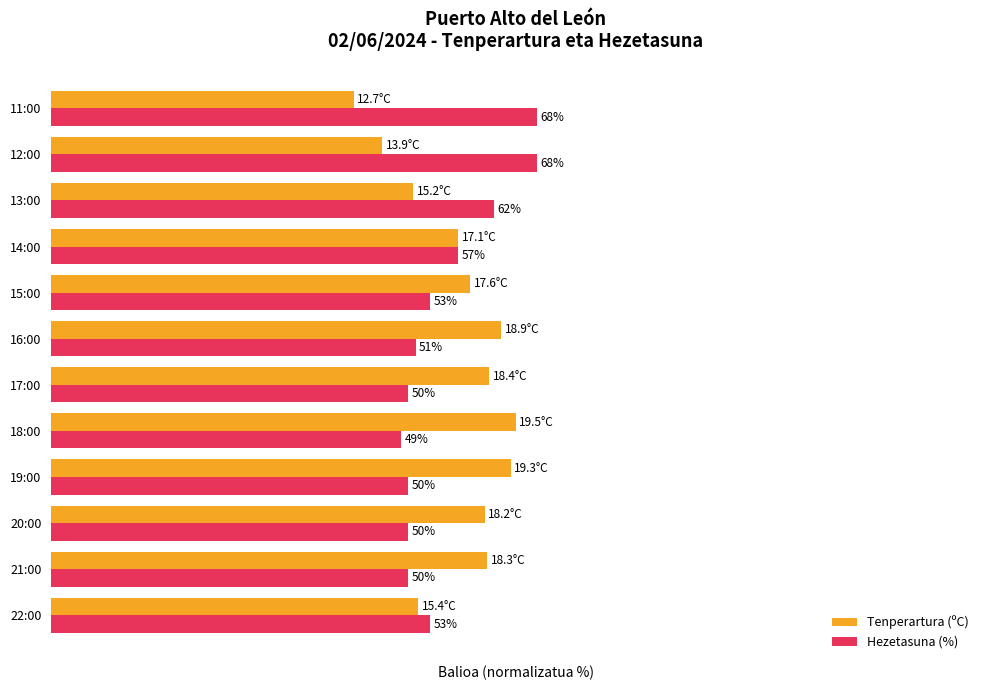

At which category does the chart reach its minimum across all series?

11:00